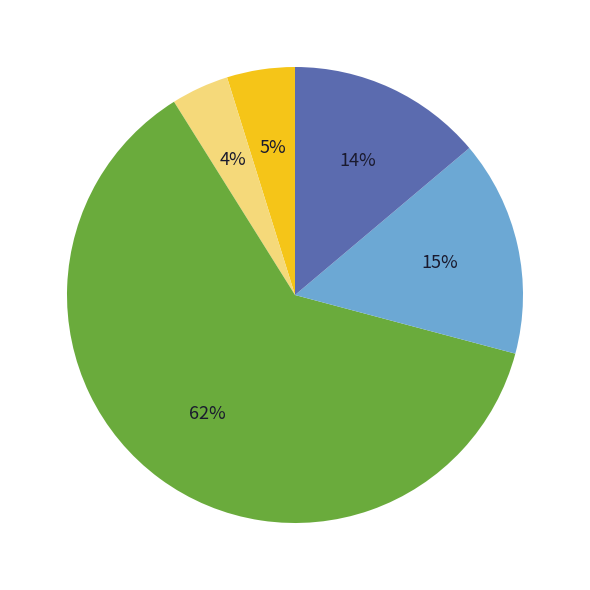

Is there any slice that represents more than half of the pie?

Yes